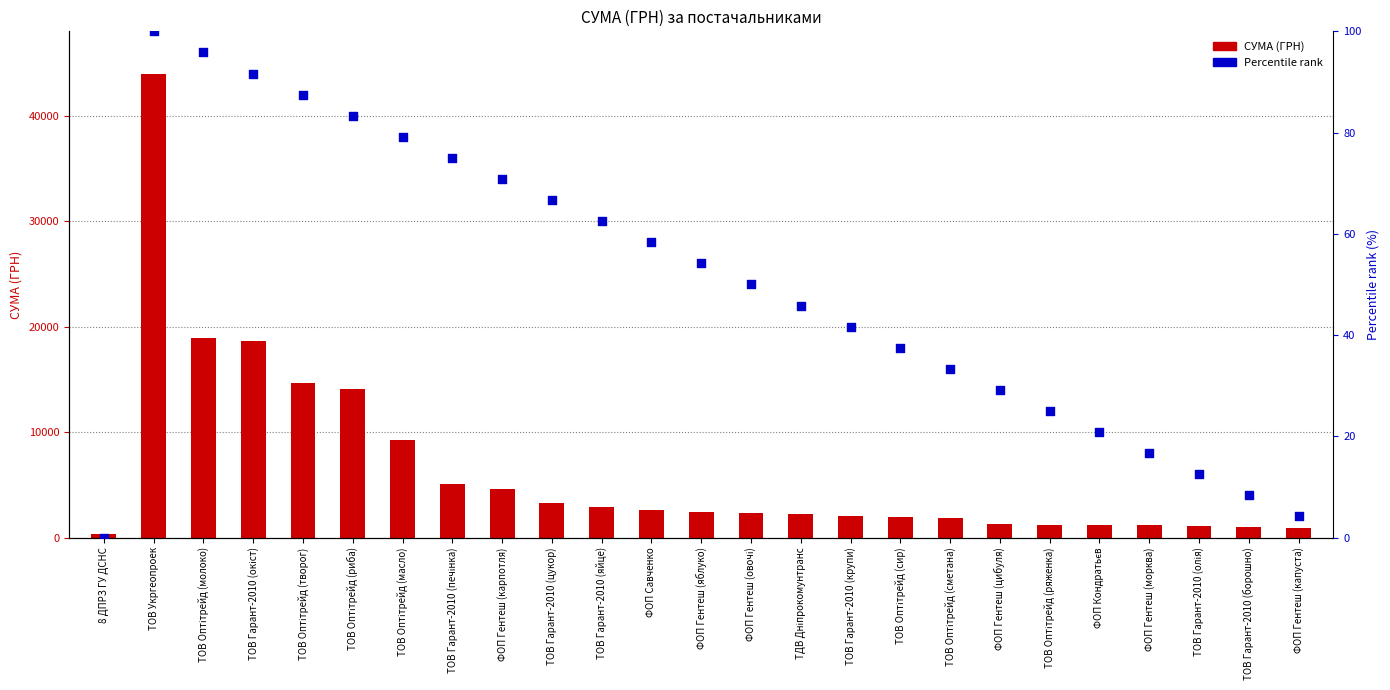

Which series contains the lowest Y value?

Percentile rank